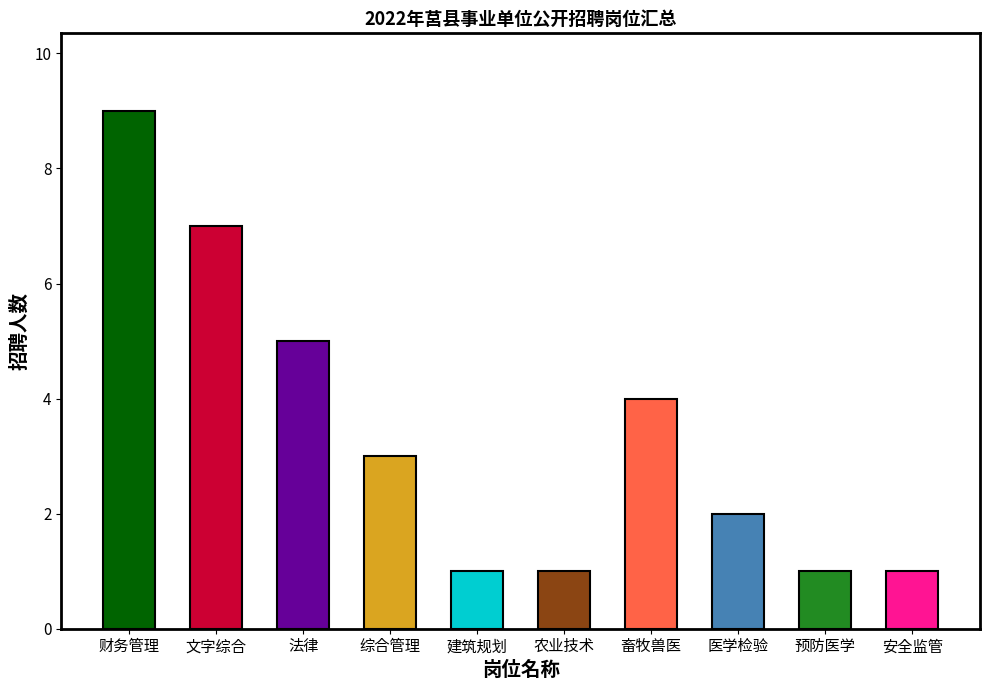

The value at 建筑规划 is 1. True or false?

True